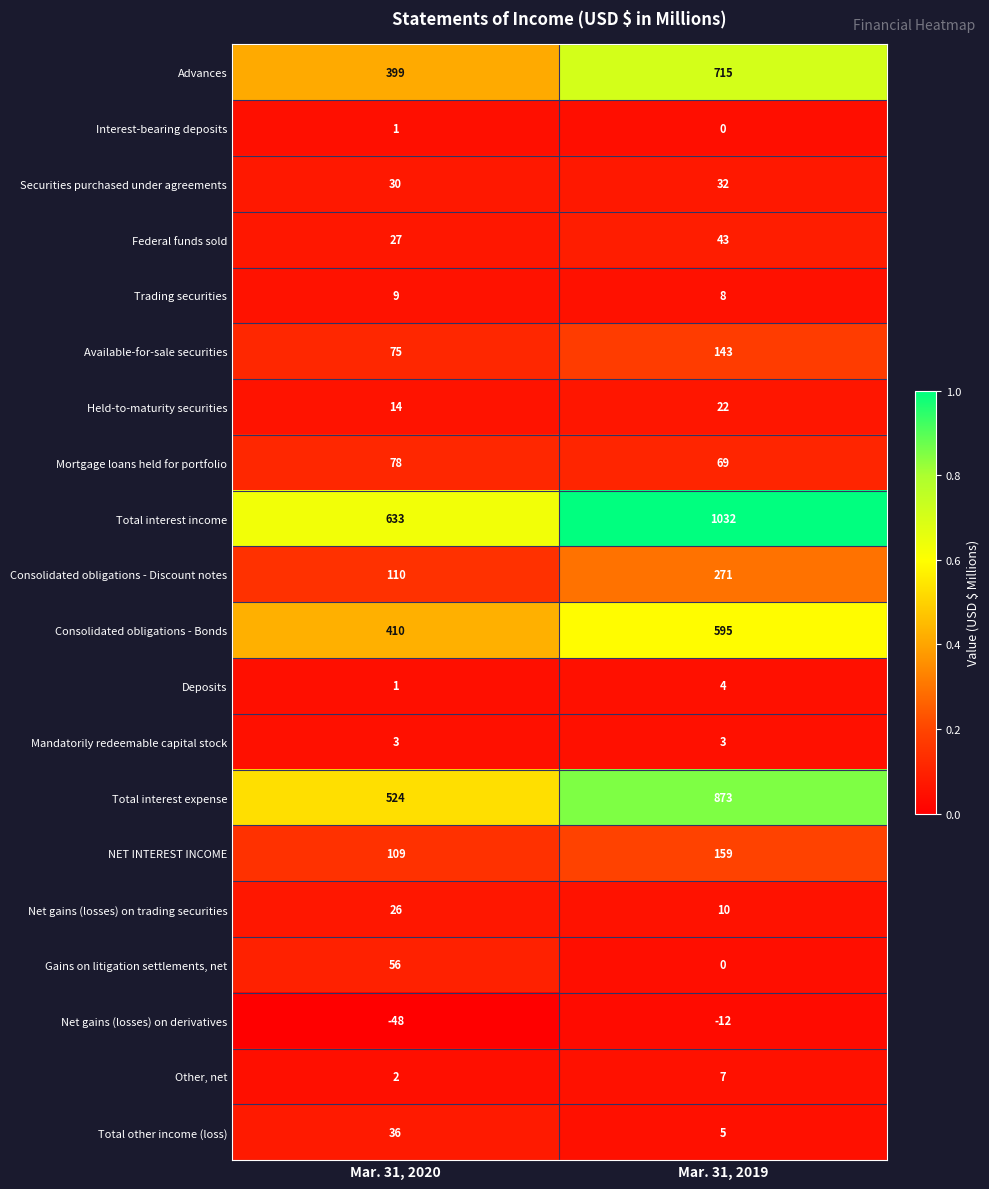

Count the number of categories in the chart.

2